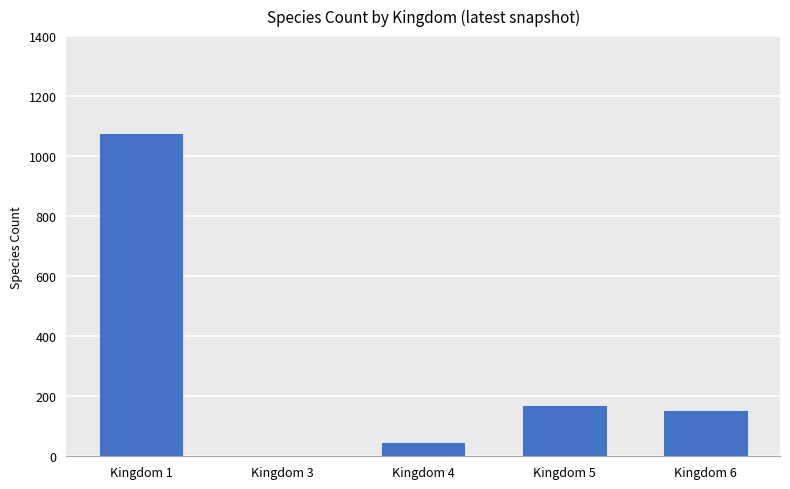

What is the sum of all values?

1452